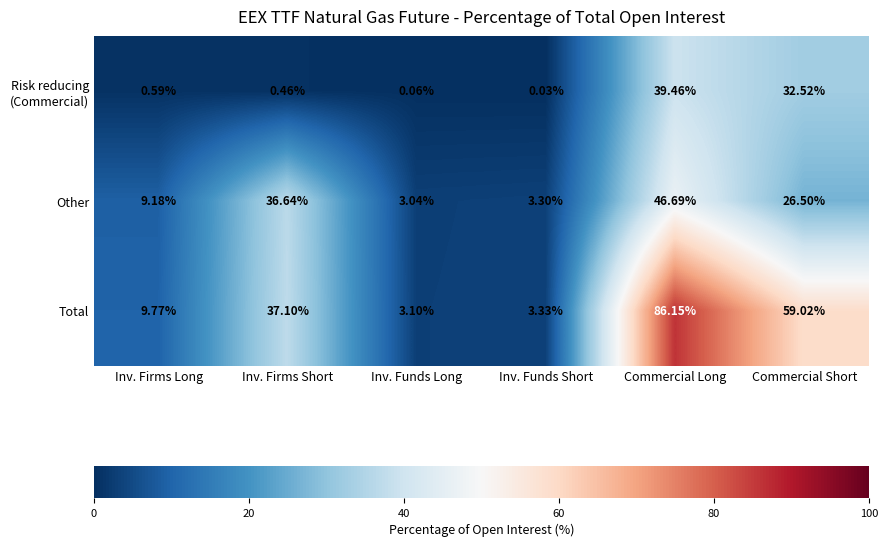

Where does the Other series first go above 26?

Inv. Firms Short